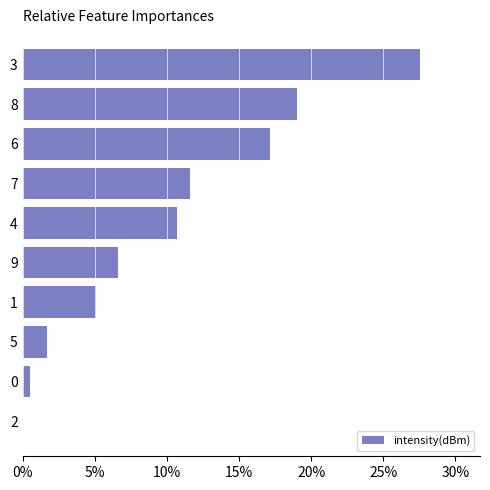

What is the change in value from 9 to 7?

+5.0